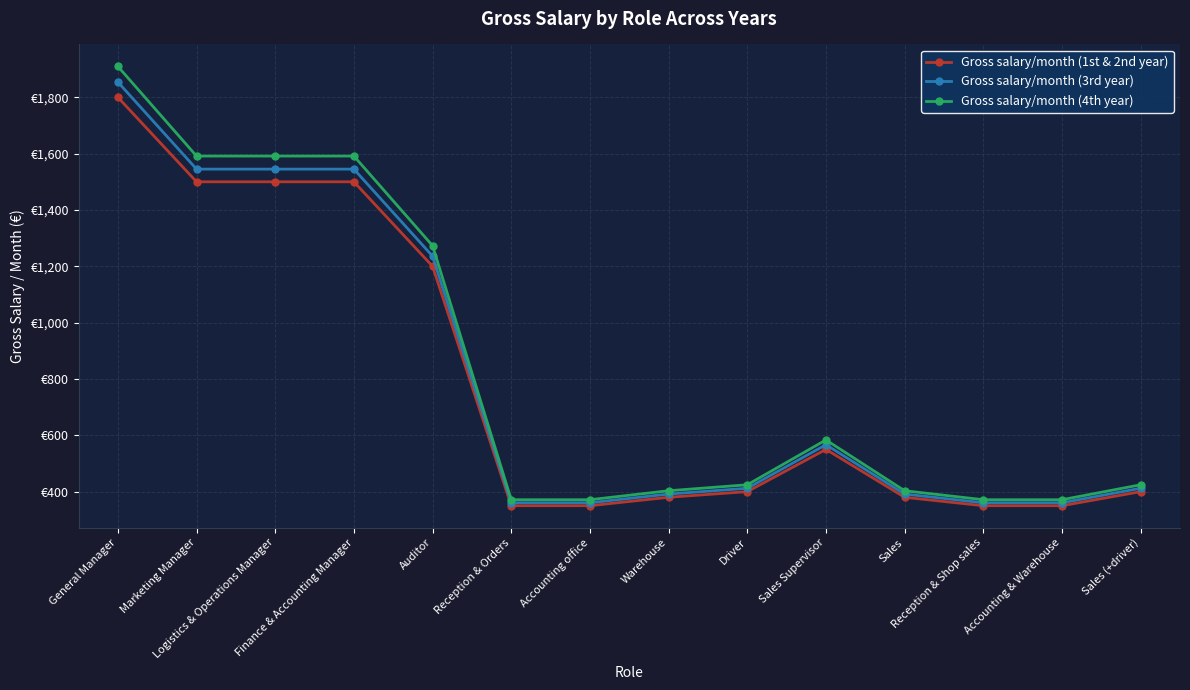

Does the chart display data point markers on the line(s)?

Yes